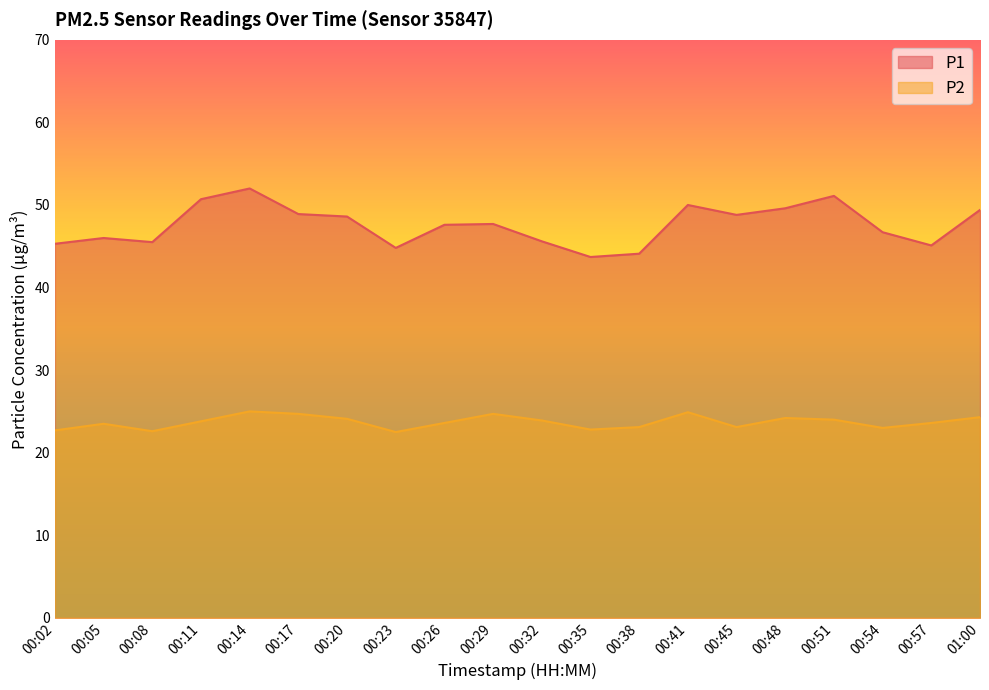

What is the label of the 6th point from the right?

00:45